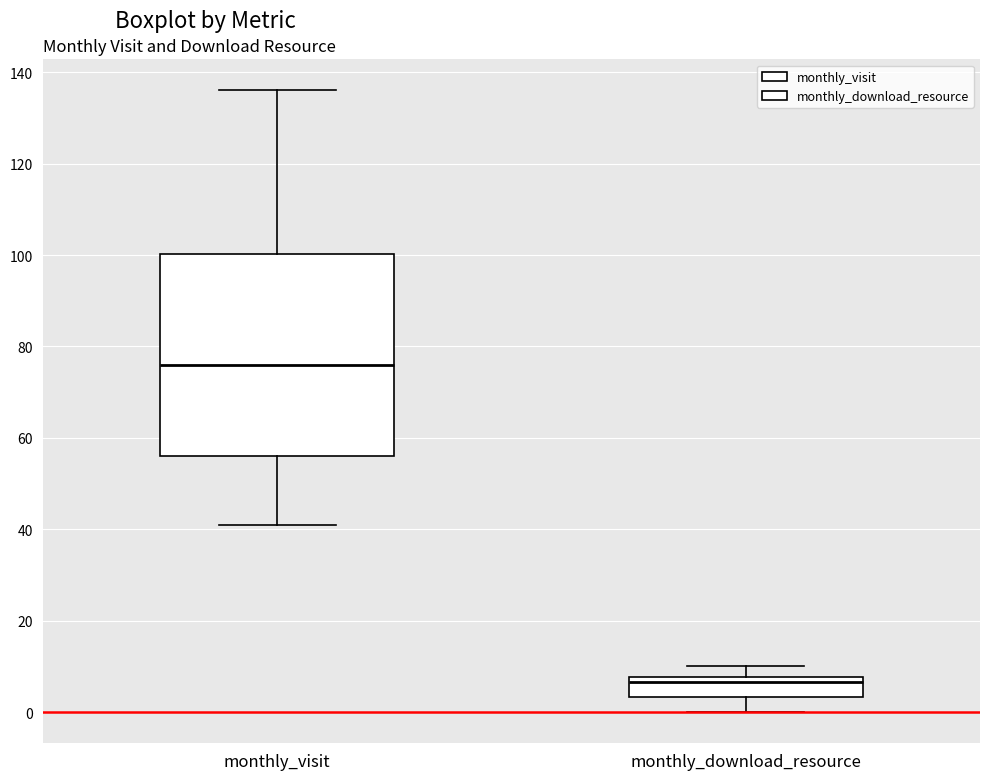

Reading left to right, read every box against the y-axis: the position of its median line, the range the box covers, and the ends of its whiskers. The values are not printed on the chart, so give them approximately, as read against the axis.

monthly_visit: median 76, box 56 to 100, whiskers 42 to 136
monthly_download_resource: median 6, box 4 to 8, whiskers 0 to 10